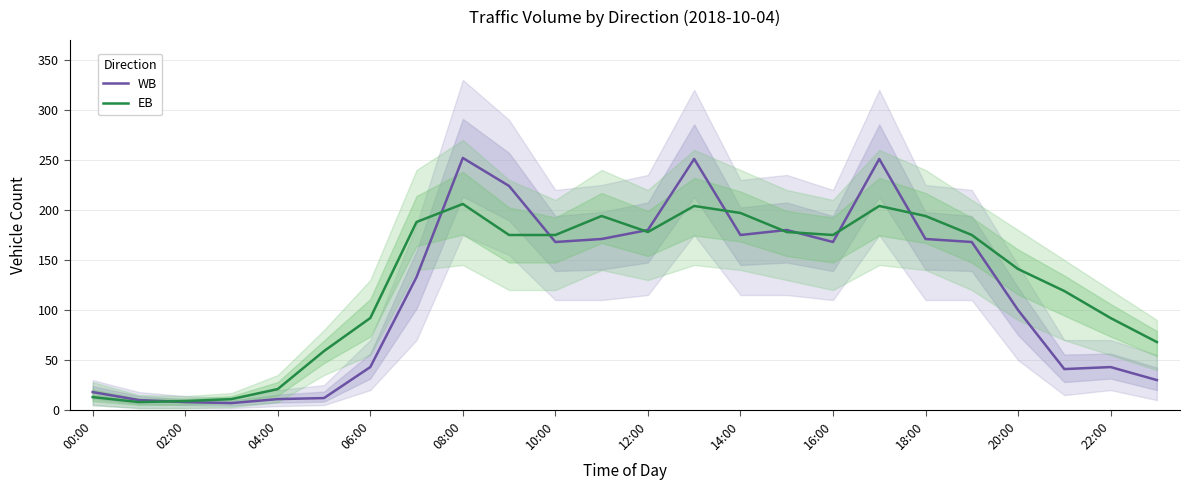

List the series in order of their peak value, lowest first.

EB, WB